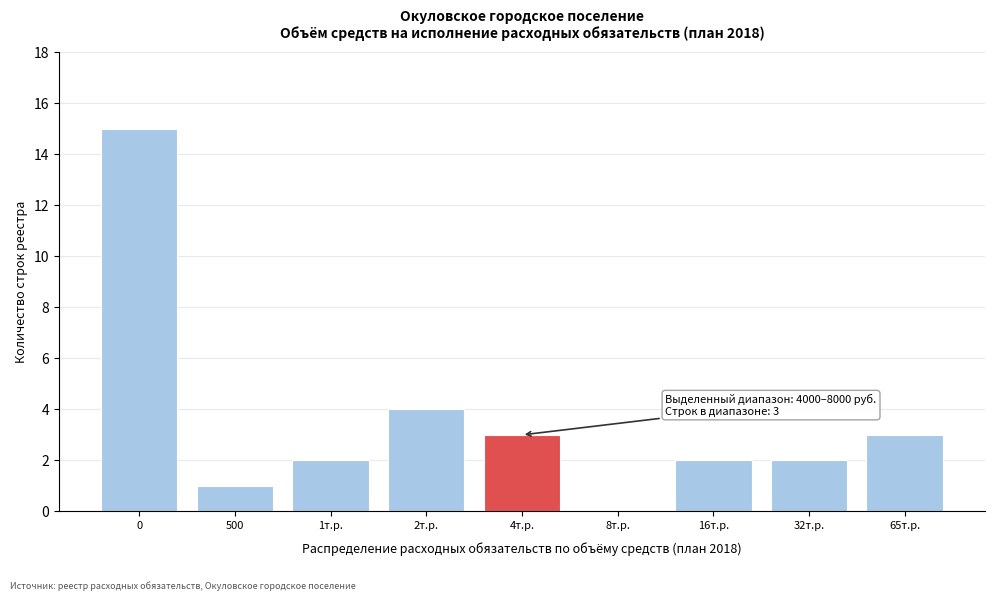

Reading right to left, list all the values displayed in this chart.

65т.р.=3	32т.р.=2	16т.р.=2	8т.р.=0	4т.р.=3	2т.р.=4	1т.р.=2	500=1	0=15